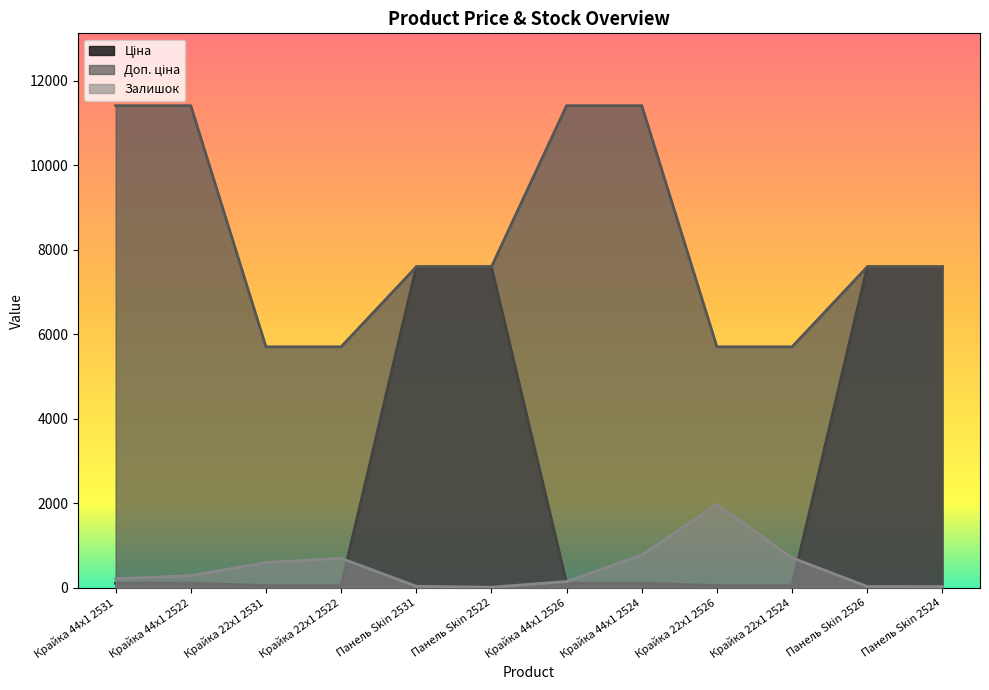

Which series has the largest range (max minus min)?

Ціна